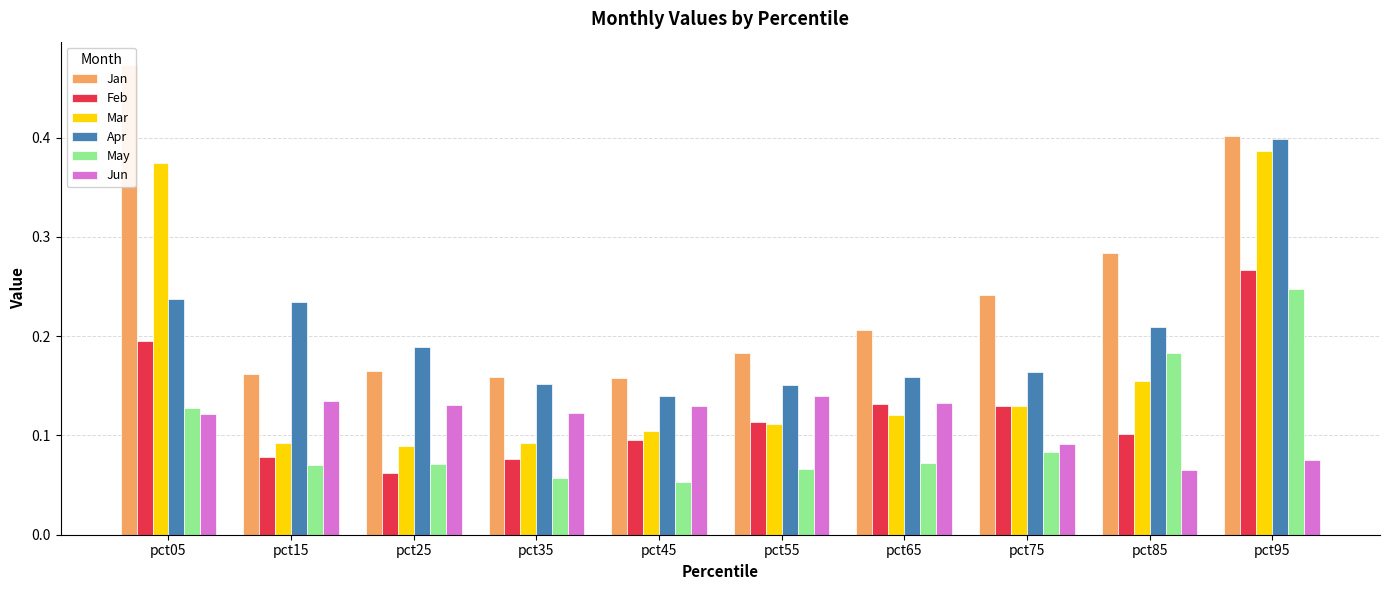

Is the value of Feb at pct95 greater than the value of Apr at pct65?

Yes